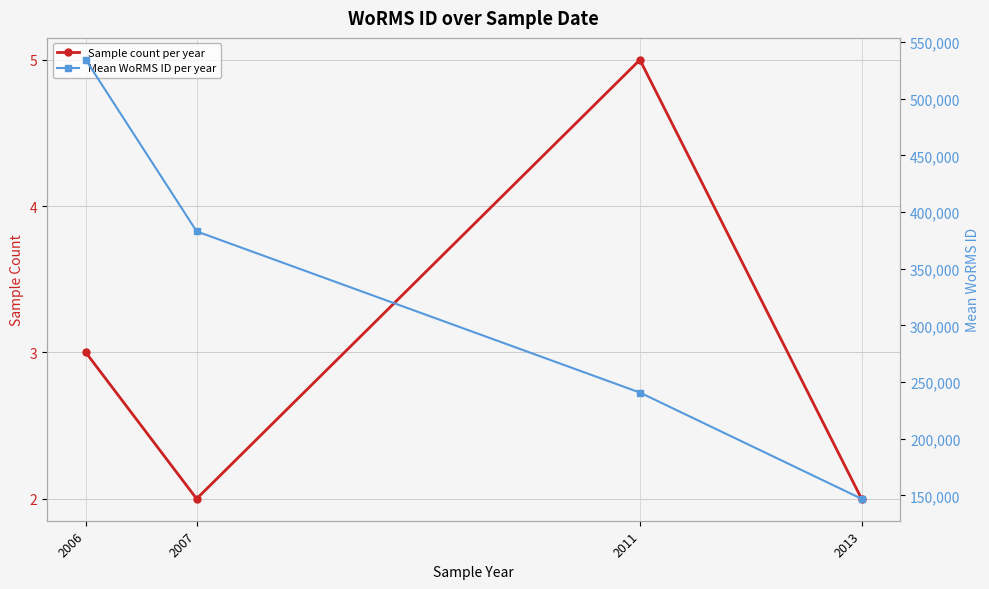

The value of Mean WoRMS ID per year at 2007 is 382980.5. True or false?

True